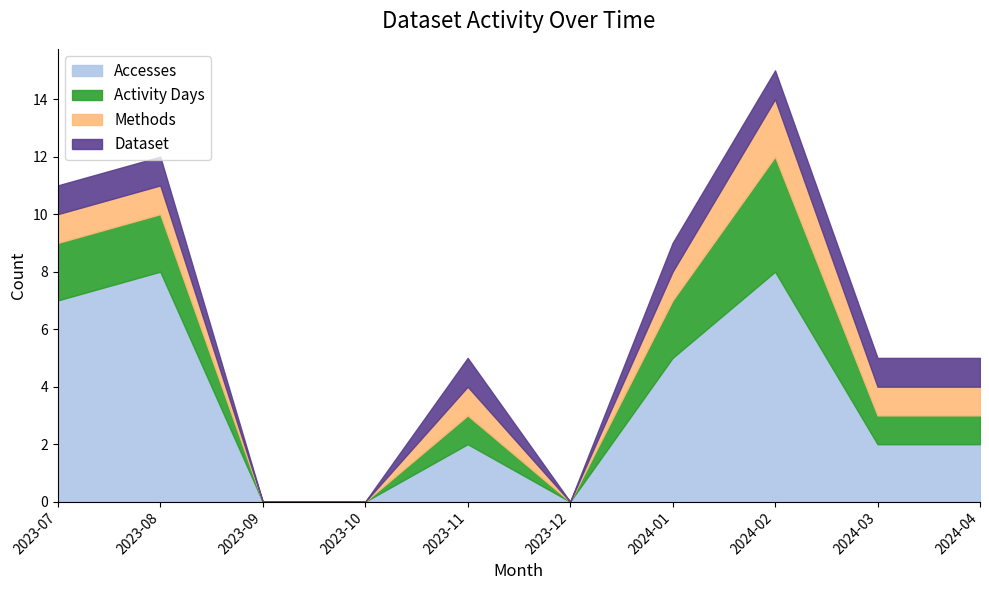

True or false: Dataset and Accesses cross at least once.

False